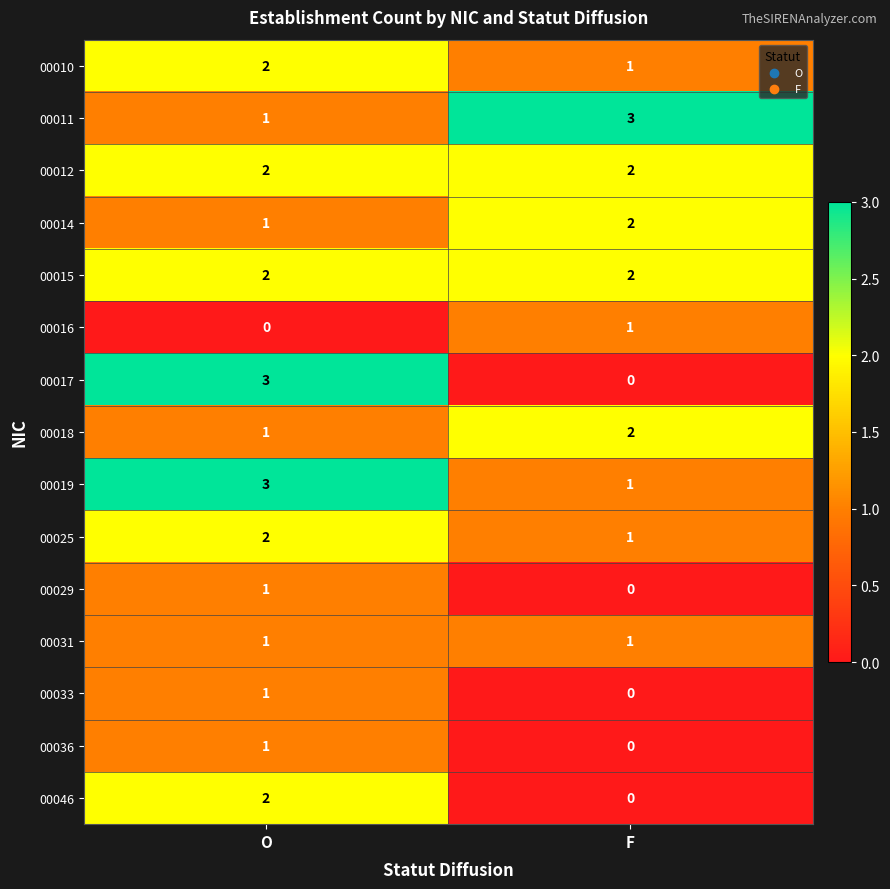

How many values in 00033 are above zero?

1